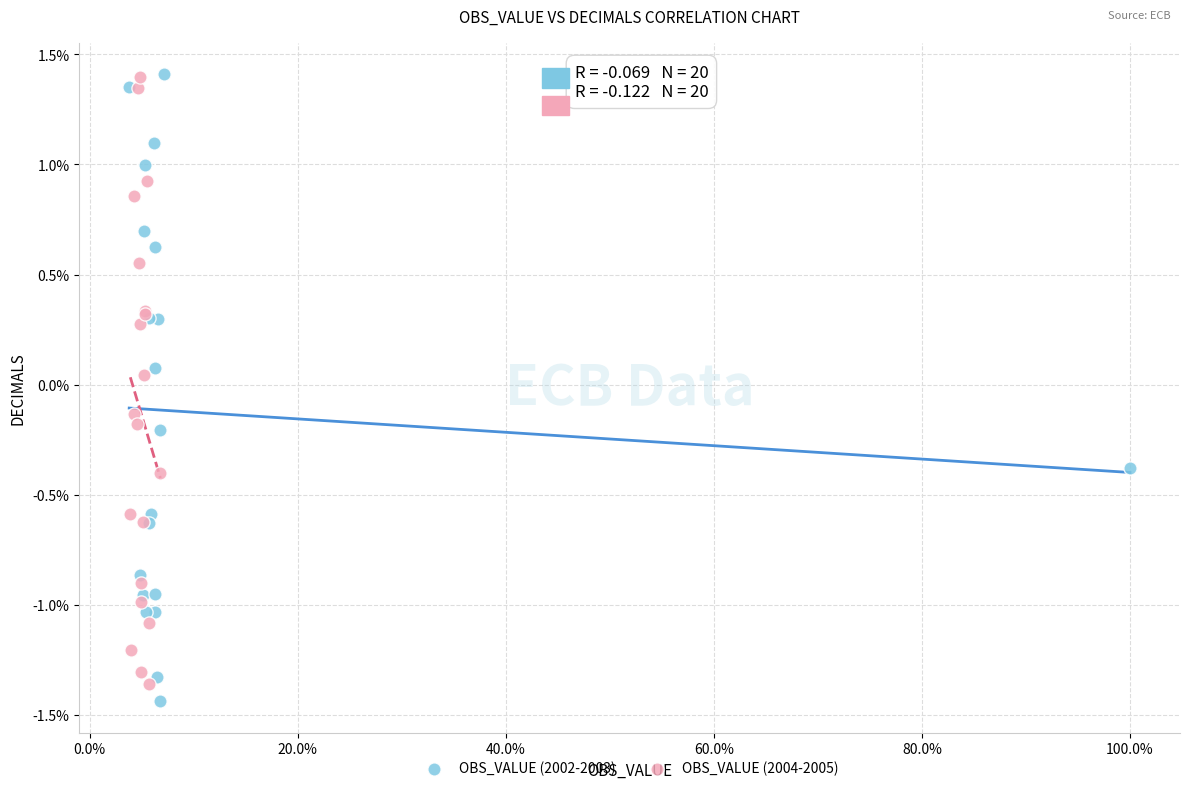

Which series has the widest spread of Y values?

OBS_VALUE (2002-2003)